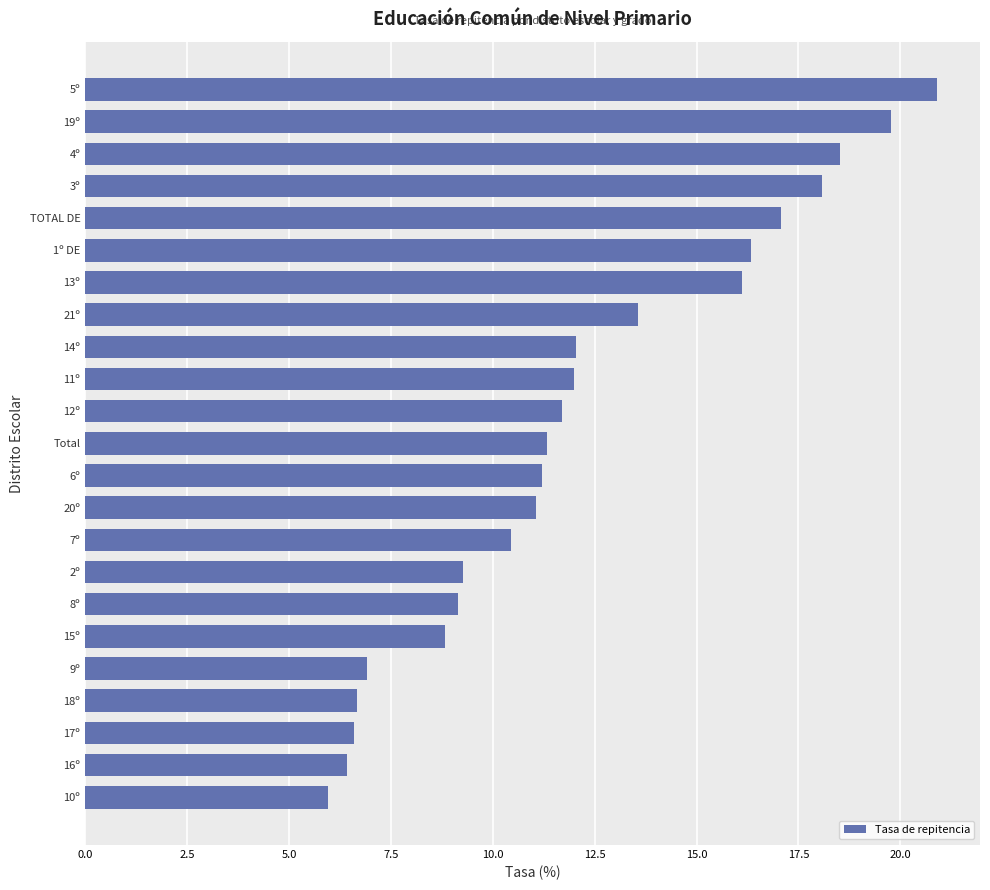

What is the approximate value at 2º?

9.3